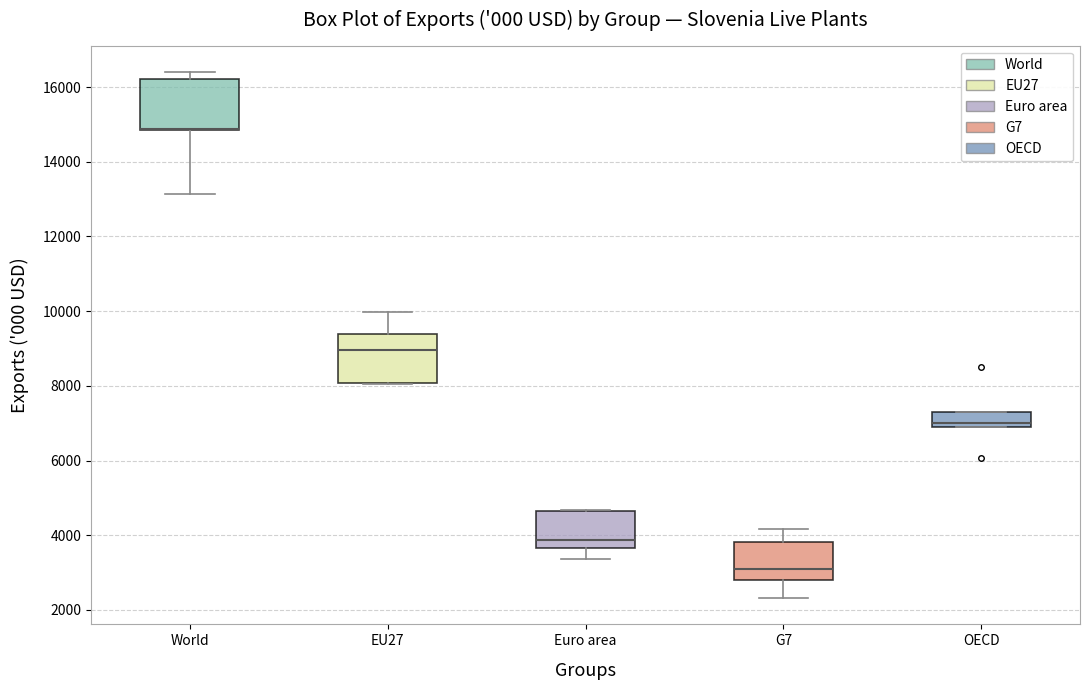

Reading left to right, transcribe this box plot: for each box, give where its median line is, the range the box spans, and where its two whiskers end, as read against the y-axis. The values are not printed on the chart, so give them approximately, as read against the axis.

World: median 14800 (drawn on the box's lower edge), box 14800 to 16200, whiskers 13200 to 16400
EU27: median 9000, box 8000 to 9400, whiskers 8000 to 10000
Euro area: median 3800, box 3600 to 4600, whiskers 3400 to 4600
G7: median 3000, box 2800 to 3800, whiskers 2400 to 4200
OECD: median 7000, box 6800 to 7200, whiskers 6800 to 7200